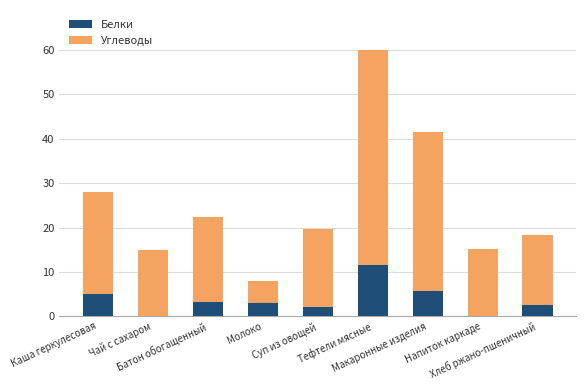

Count the number of categories in the chart.

9